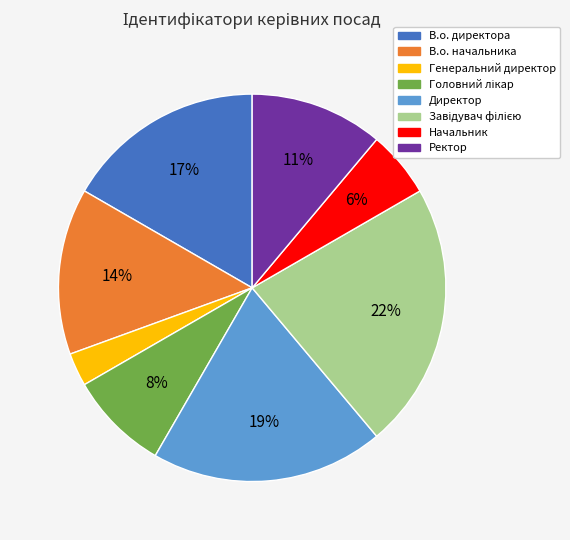

To the nearest percent, what is the average slice percentage?

12%